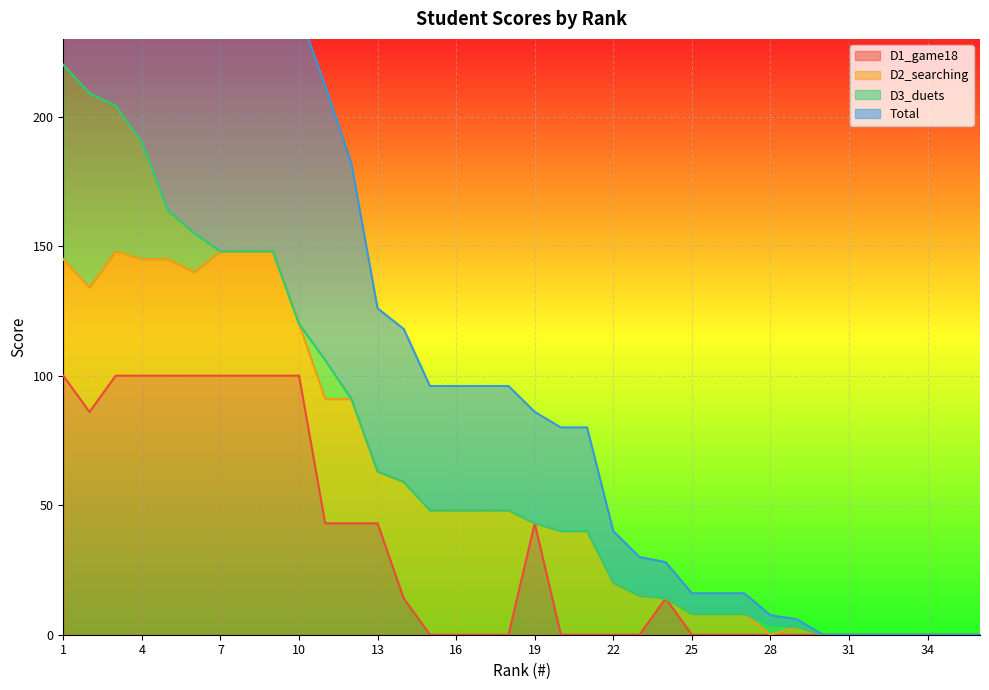

Which has a higher value, 29 or 23?

29